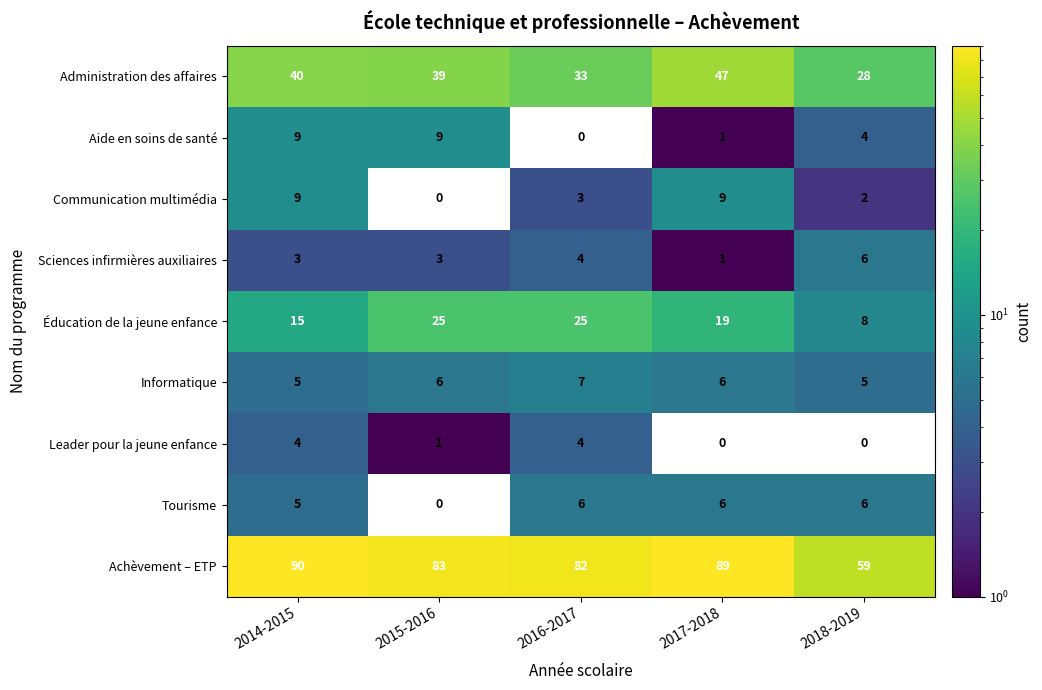

The Leader pour la jeune enfance series shows -2 at 2017-2018. True or false?

False